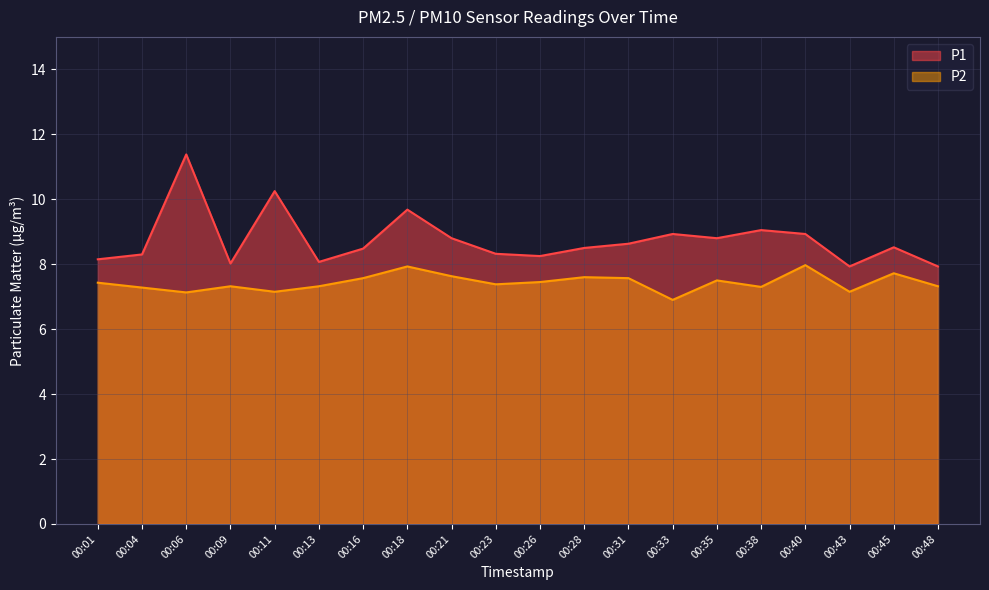

Reading left to right, extract all data points from this chart.

P1: 8.2	8.3	11.4	8.0	10.2	8.1	8.5	9.7	8.8	8.3	8.2	8.5	8.6	8.9	8.8	9.1	8.9	7.9	8.5	7.9
P2: 7.4	7.3	7.1	7.3	7.2	7.3	7.6	7.9	7.6	7.4	7.5	7.6	7.6	6.9	7.5	7.3	8.0	7.2	7.7	7.3